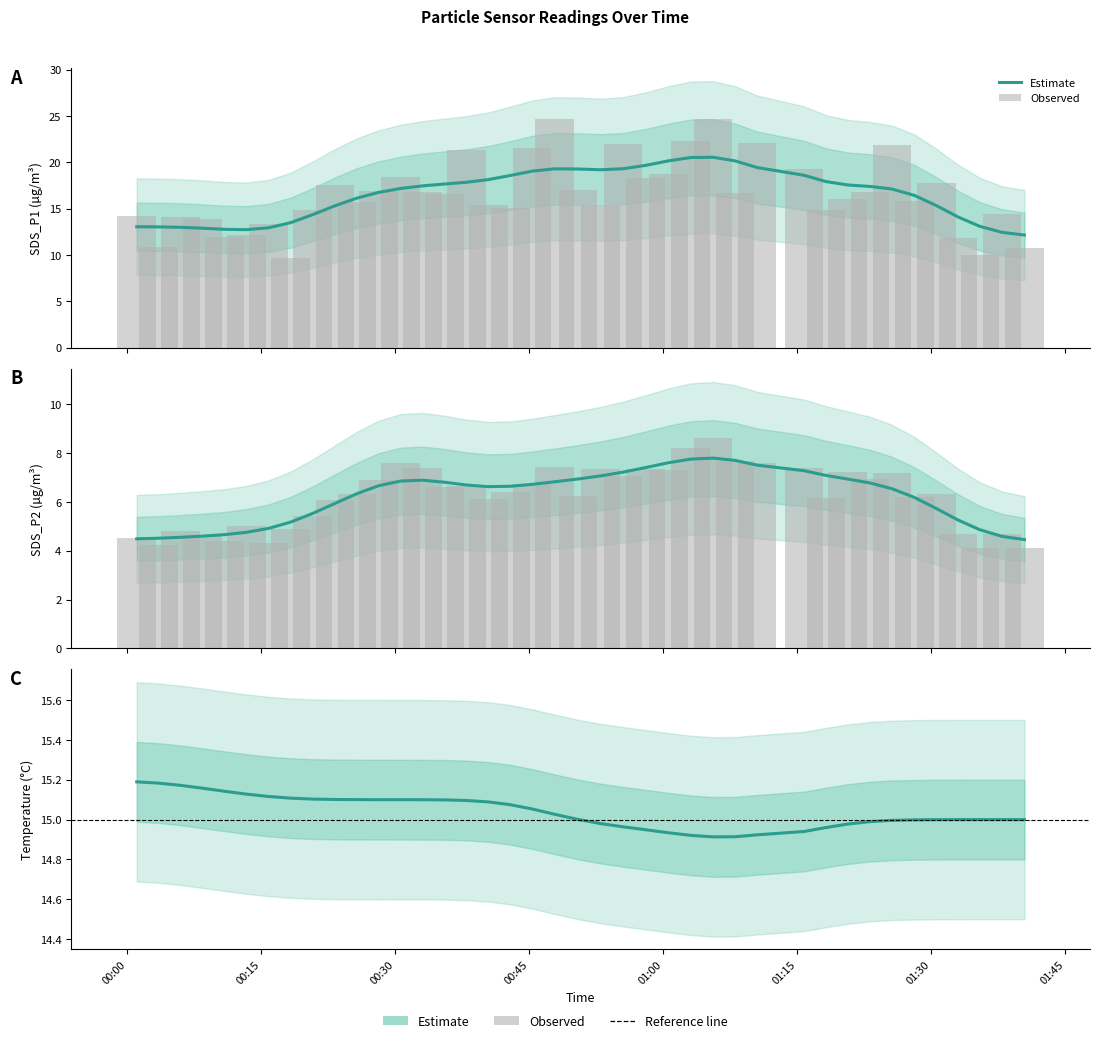

How many values in the SDS_P1 series are below 16?

19